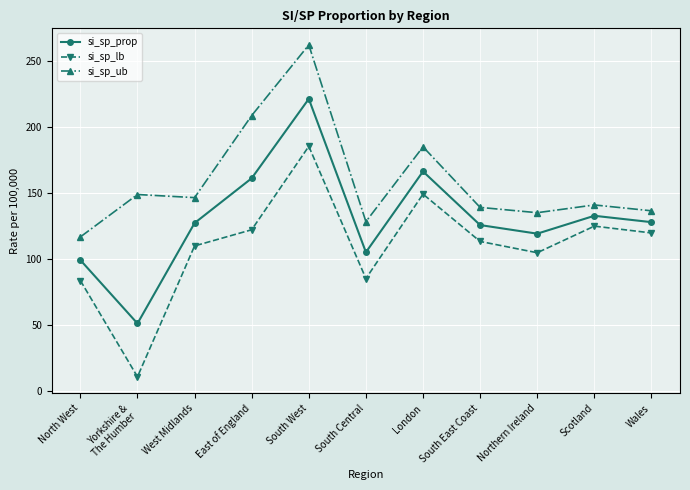

True or false: si_sp_prop and si_sp_lb intersect in this chart.

False